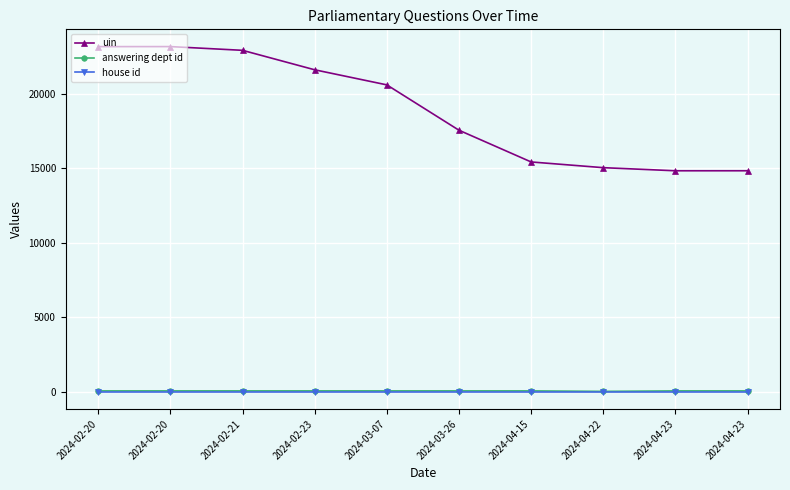

What is the label of the 6th point from the right?

2024-03-07